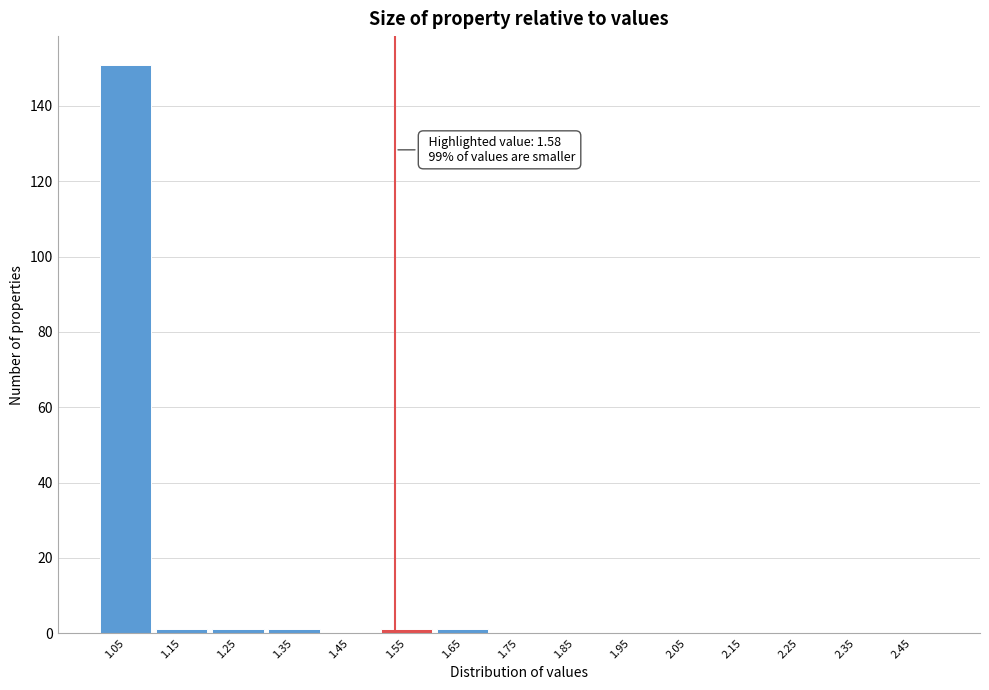

Reading left to right, transcribe all the data shown in this chart.

1.05=151	1.15=1	1.25=1	1.35=1	1.45=0	1.55=1	1.65=1	1.75=0	1.85=0	1.95=0	2.05=0	2.15=0	2.25=0	2.35=0	2.45=0